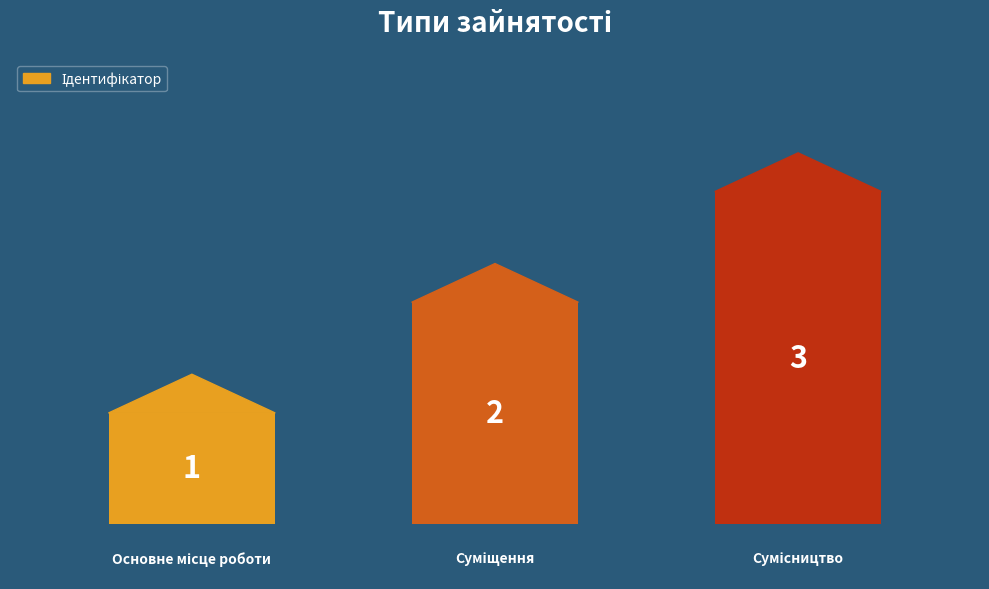

Does the chart contain any negative values?

No